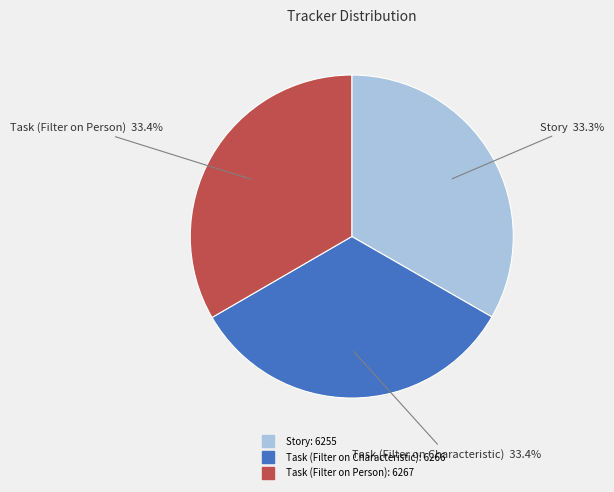

Is there a majority slice in this chart?

No